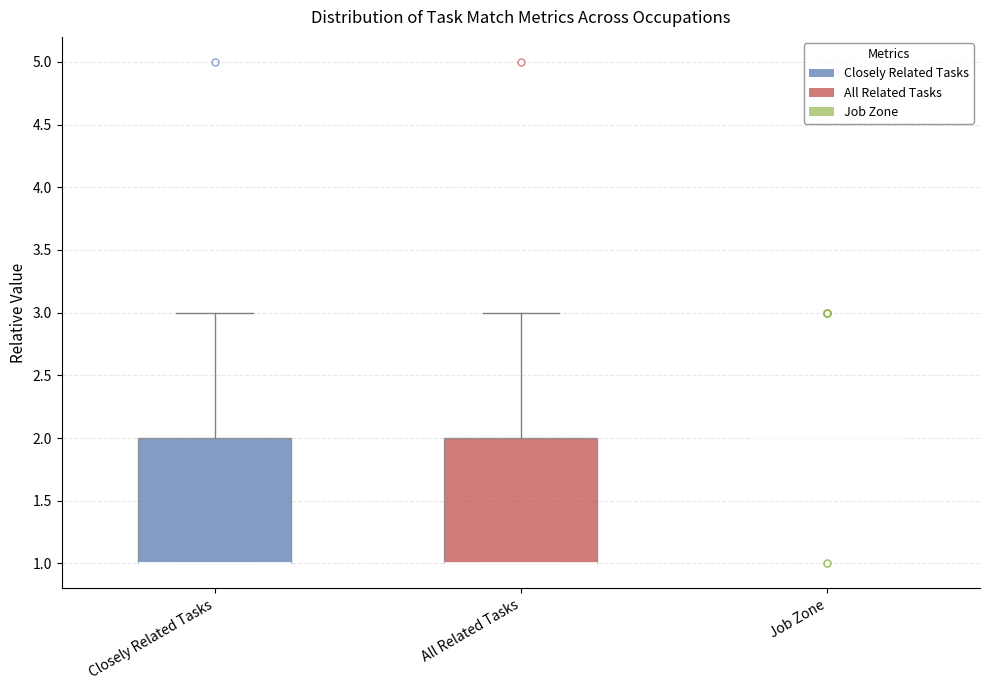

Reading left to right, read every box against the y-axis: the position of its median line, the range the box covers, and the ends of its whiskers. The values are not printed on the chart, so give them approximately, as read against the axis.

Closely Related Tasks: median 1 (drawn on the box's lower edge), box 1 to 2, whiskers 1 to 3
All Related Tasks: median 1 (drawn on the box's lower edge), box 1 to 2, whiskers 1 to 3
Job Zone: box collapsed to a line at 2, whiskers 2 to 2